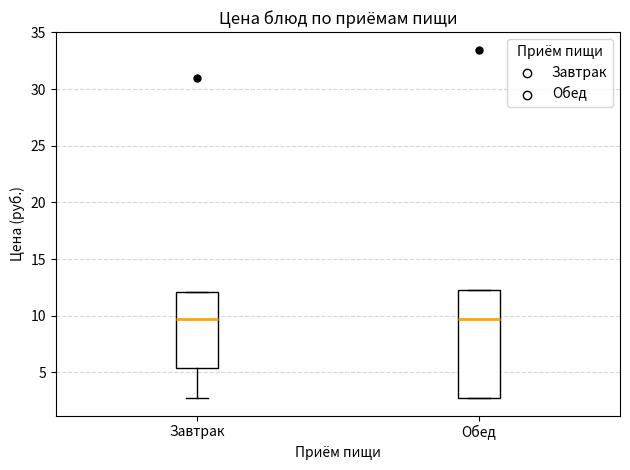

Where does the median line of the box for Завтрак sit on the y-axis? The values are not printed on the chart, so give them approximately, as read against the axis.

10.0